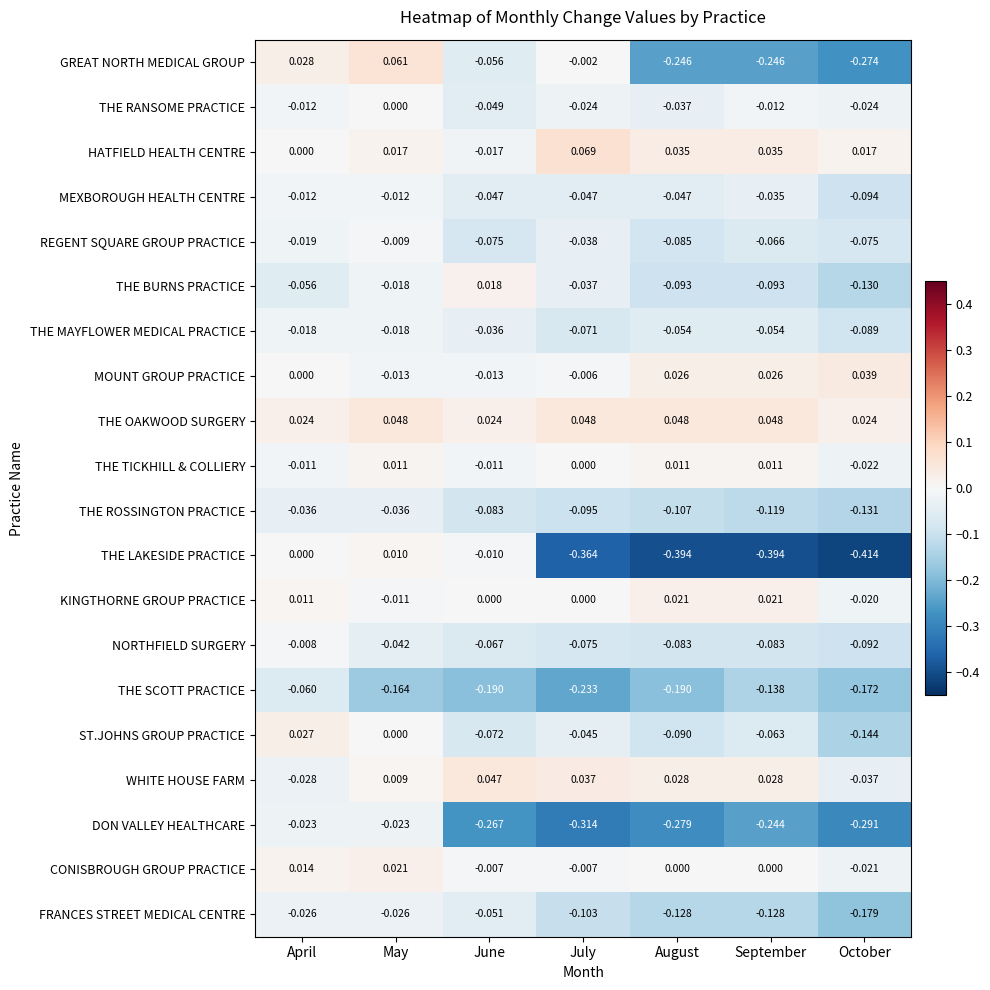

How many categories are shown in the chart?

7